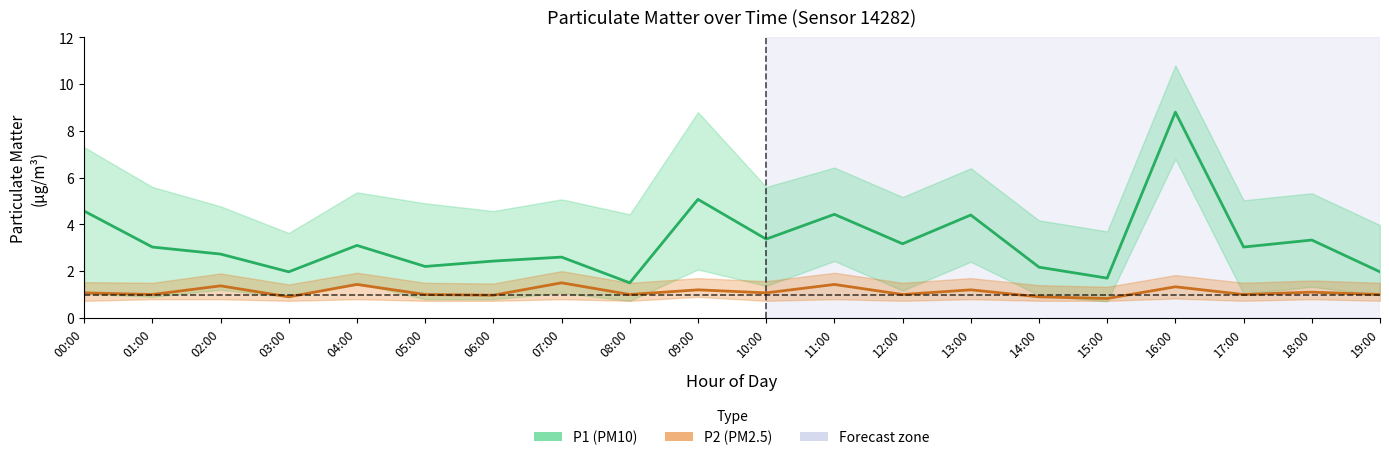

What is the sum of the P1 (PM10) values at 09:00 and 16:00?

13.9